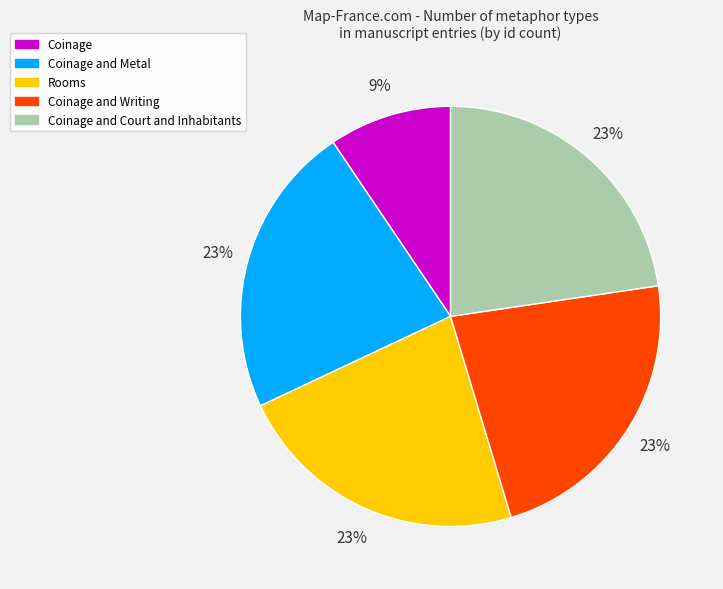

Is it true that Coinage and Writing is 23% of the pie?

True